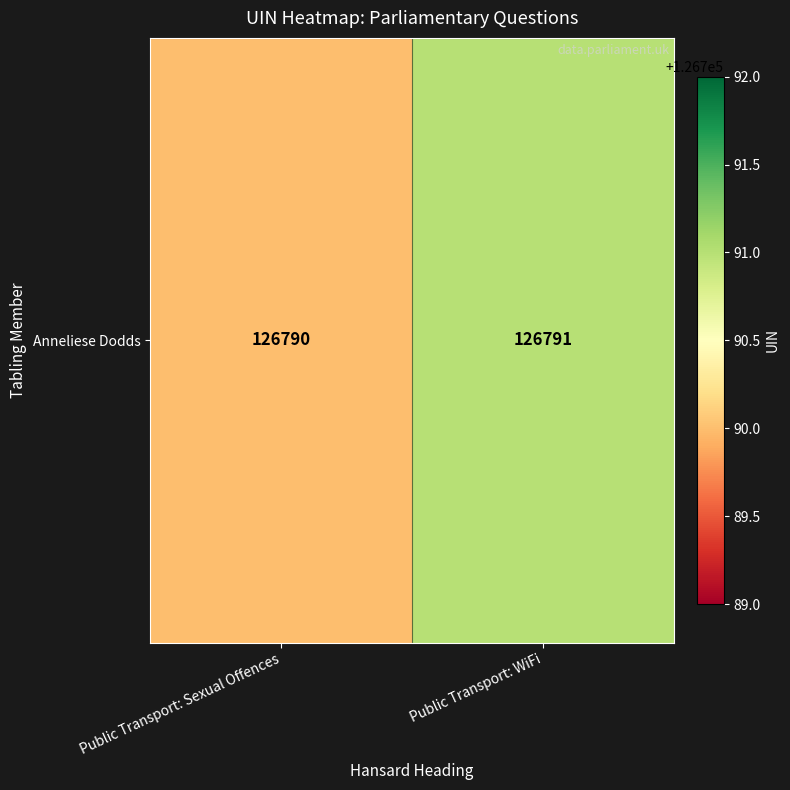

What is the difference between the values at Public Transport: Sexual Offences and Public Transport: WiFi?

1